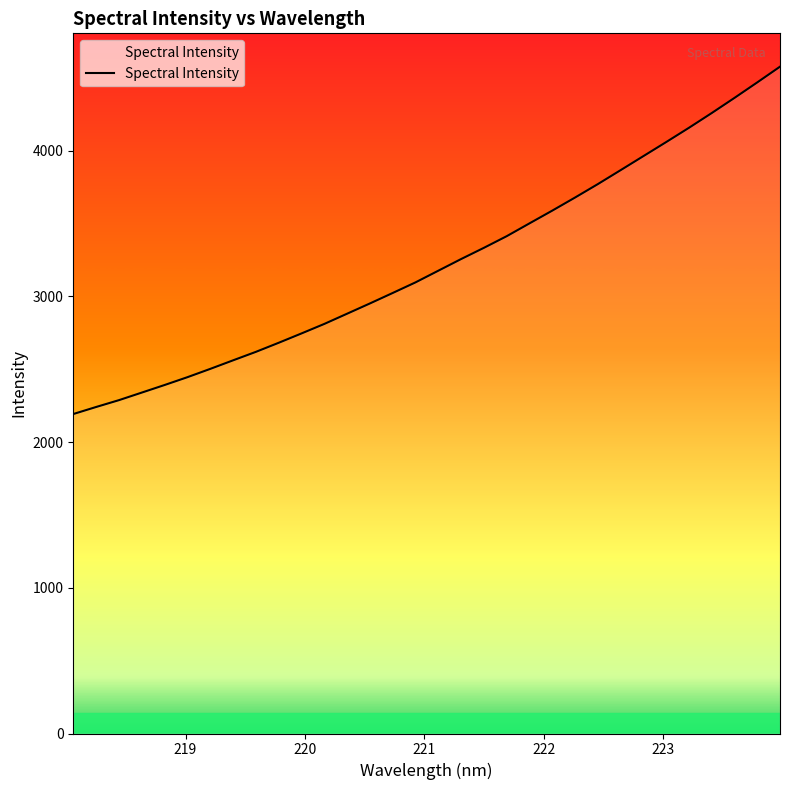

What is the difference between the maximum and minimum values?

2383.9